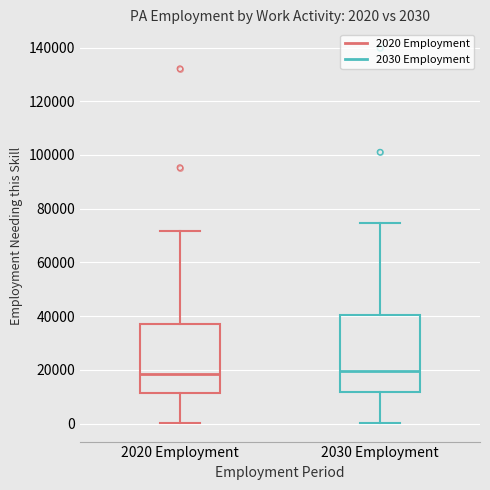

Comparing the boxes themselves (not the whiskers), which one is the tallest?

2030 Employment